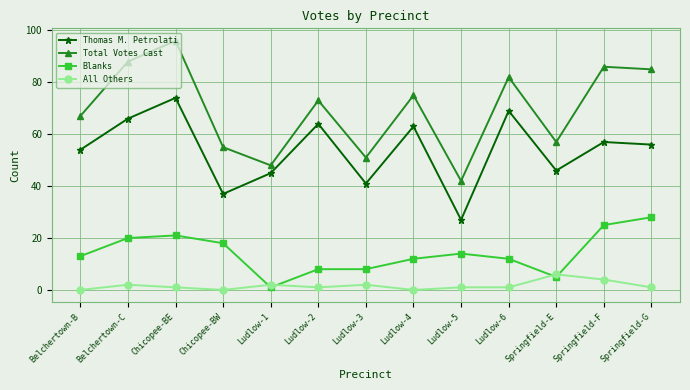

Rank the series by their average value, from highest to lowest.

Total Votes Cast, Thomas M. Petrolati, Blanks, All Others